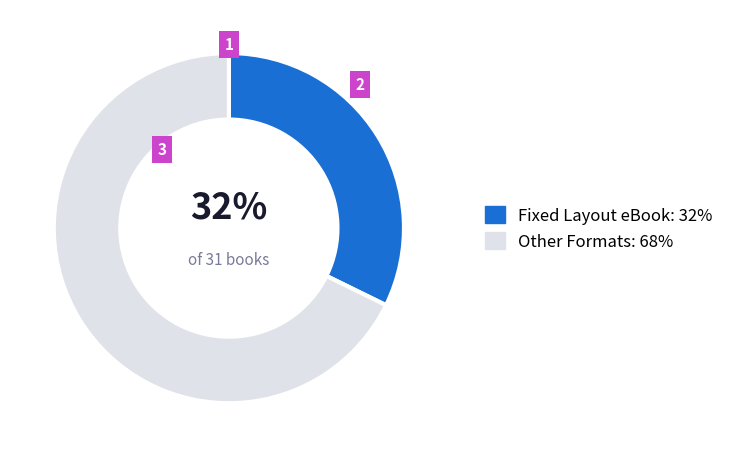

Does any single category account for the majority?

Yes